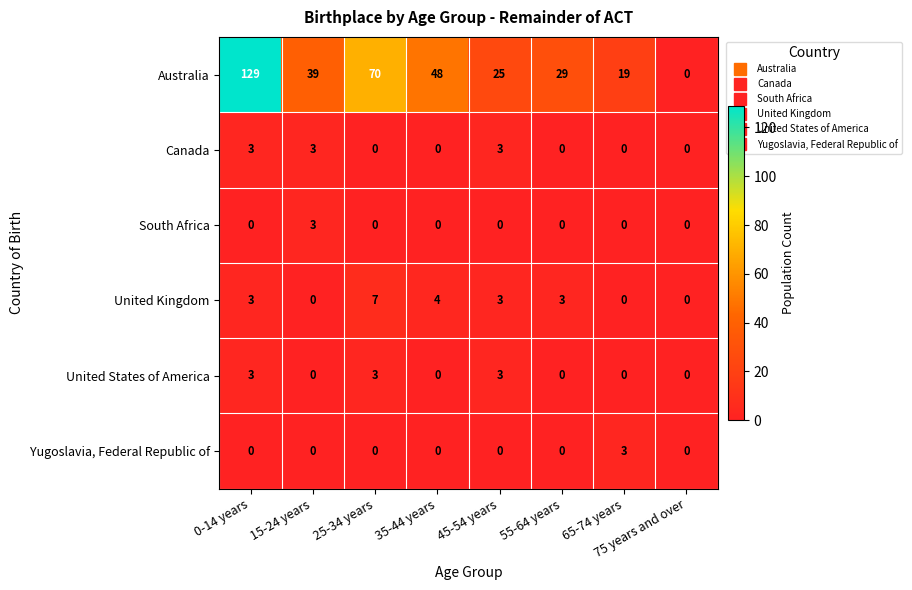

At which category does the chart reach its peak across all series?

0-14 years